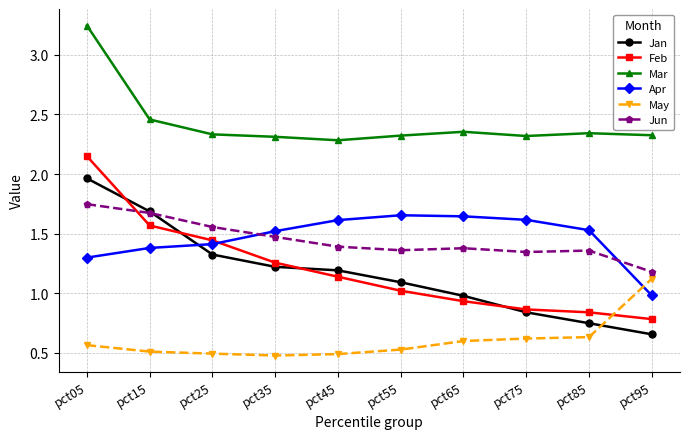

Rank the series at pct05 from lowest to highest value.

May, Apr, Jun, Jan, Feb, Mar